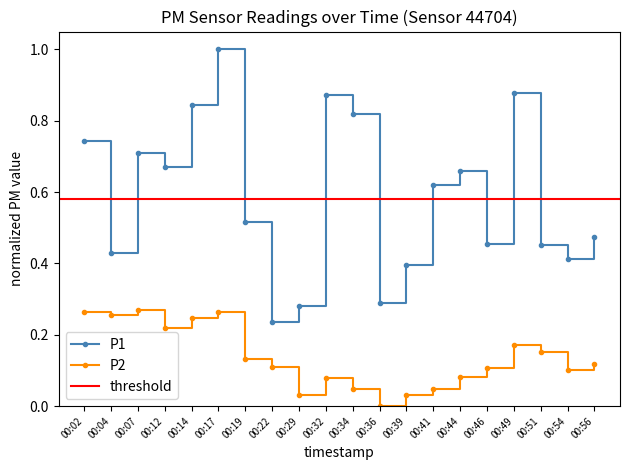

Reading right to left, extract all data points from this chart.

P1: 00:56=0.5	00:54=0.4	00:51=0.5	00:49=0.9	00:46=0.5	00:44=0.7	00:41=0.6	00:39=0.4	00:36=0.3	00:34=0.8	00:32=0.9	00:29=0.3	00:22=0.2	00:19=0.5	00:17=1.0	00:14=0.8	00:12=0.7	00:07=0.7	00:04=0.4	00:02=0.7
P2: 00:56=0.1	00:54=0.1	00:51=0.2	00:49=0.2	00:46=0.1	00:44=0.1	00:41=0.0	00:39=0.0	00:36=0.0	00:34=0.0	00:32=0.1	00:29=0.0	00:22=0.1	00:19=0.1	00:17=0.3	00:14=0.2	00:12=0.2	00:07=0.3	00:04=0.3	00:02=0.3